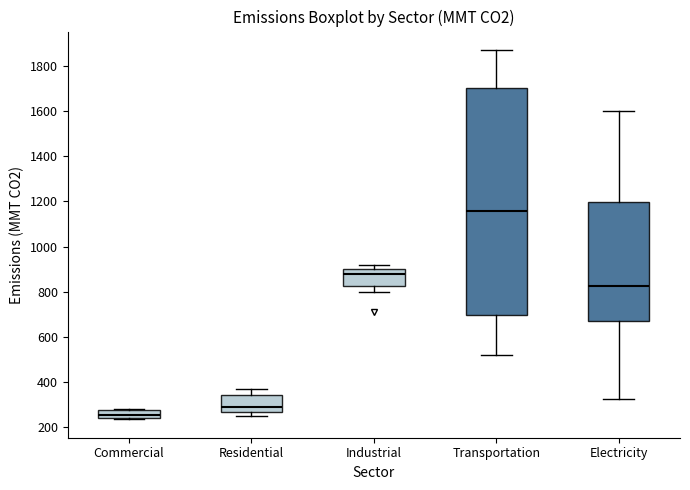

Where is the lower edge of the box for Commercial on the y-axis? The values are not printed on the chart, so give them approximately, as read against the axis.

240